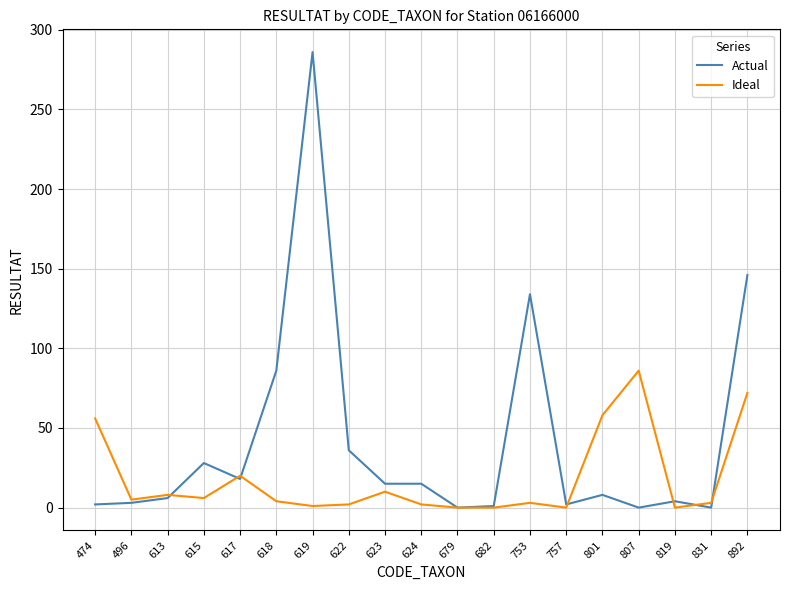

Which series has the largest total across all categories?

Actual